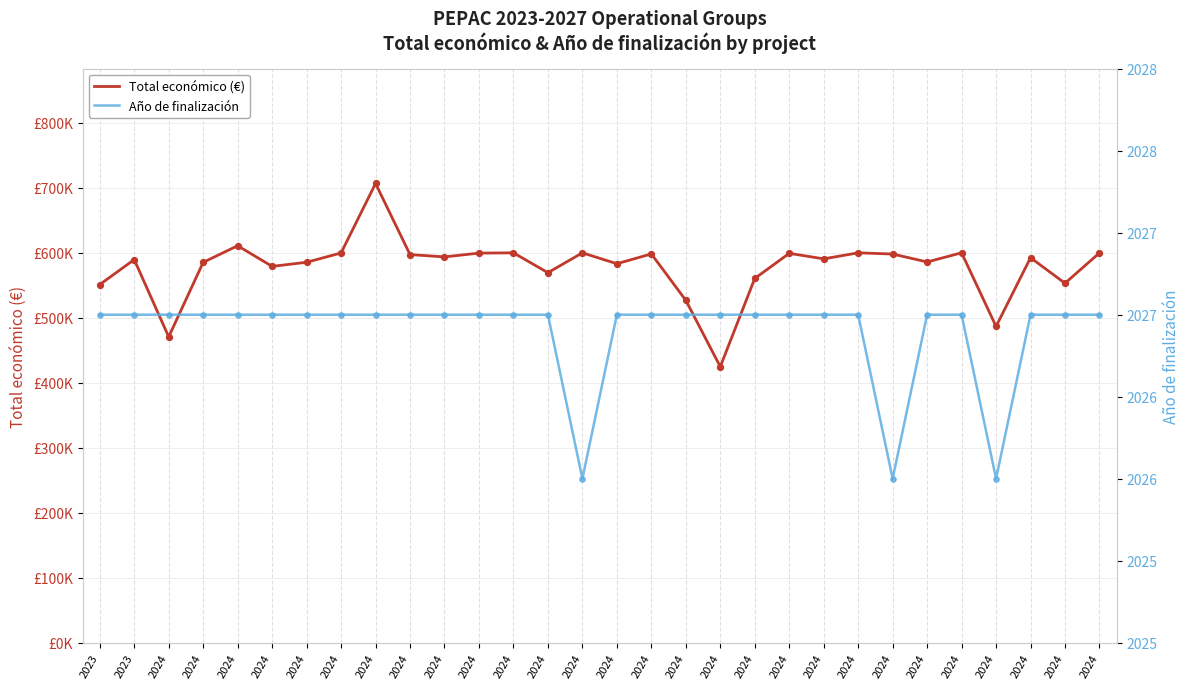

What is the total value across all series at 2024?

472702